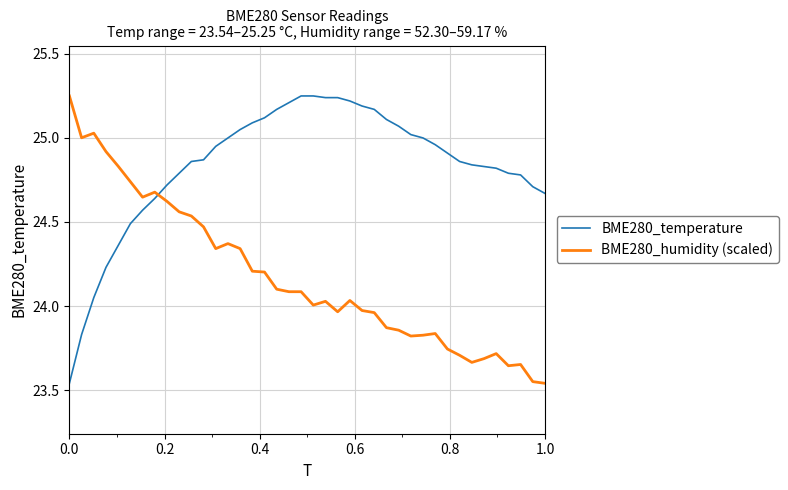

Which series has the largest total across all categories?

BME280_temperature